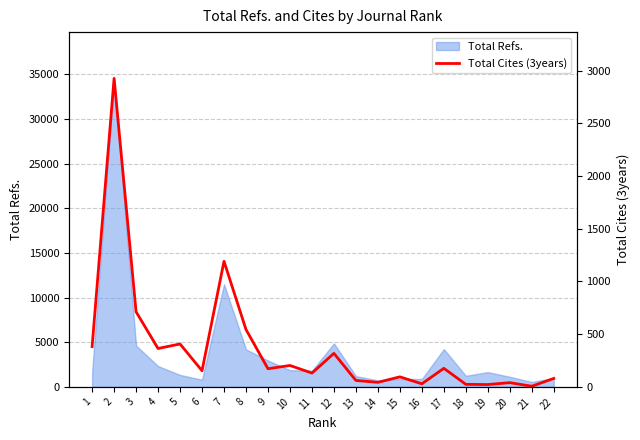

True or false: the data shows 544 at 8.

True